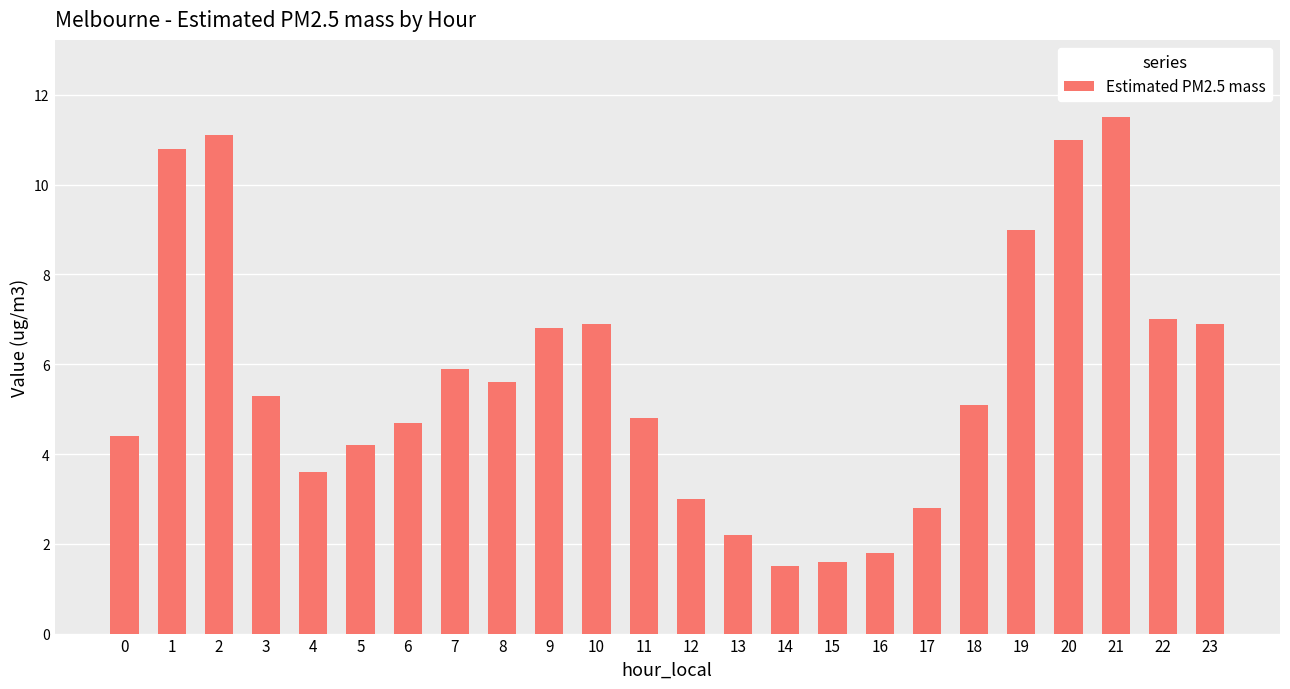

What is the minimum value shown in the chart?

1.5